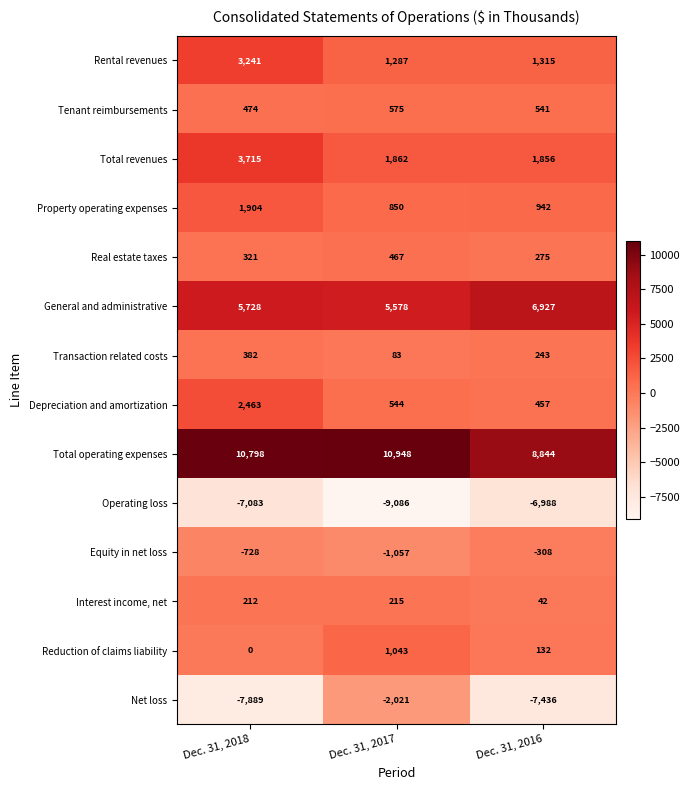

Count the number of categories in the chart.

3